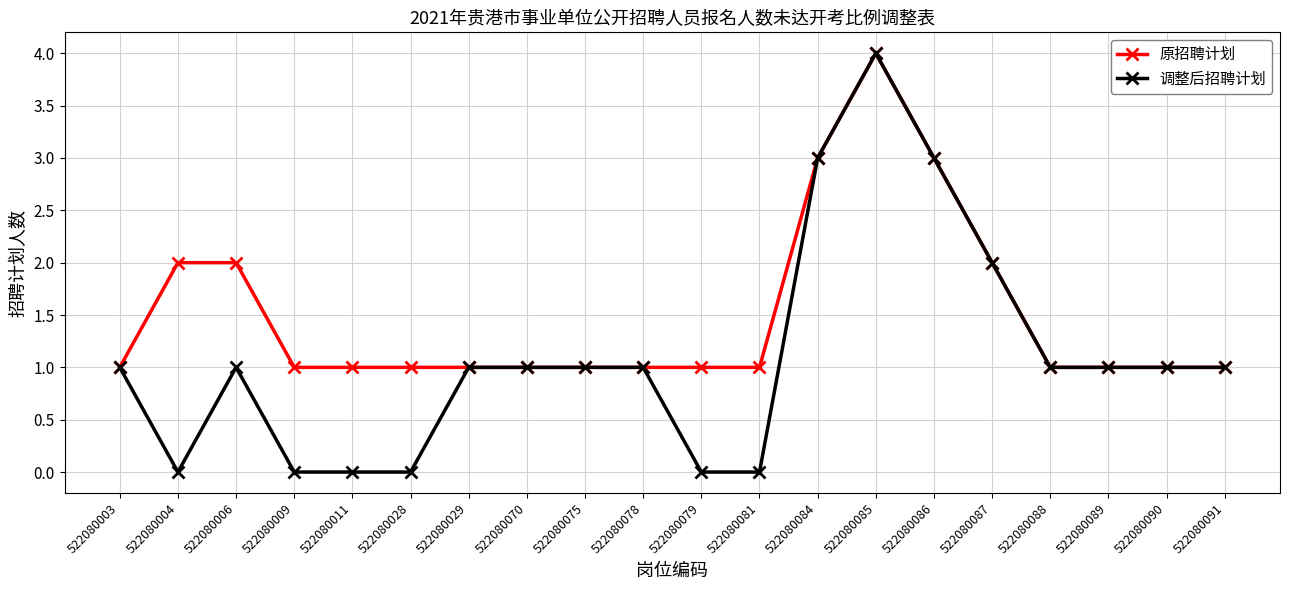

Which series has the widest spread of values?

调整后招聘计划